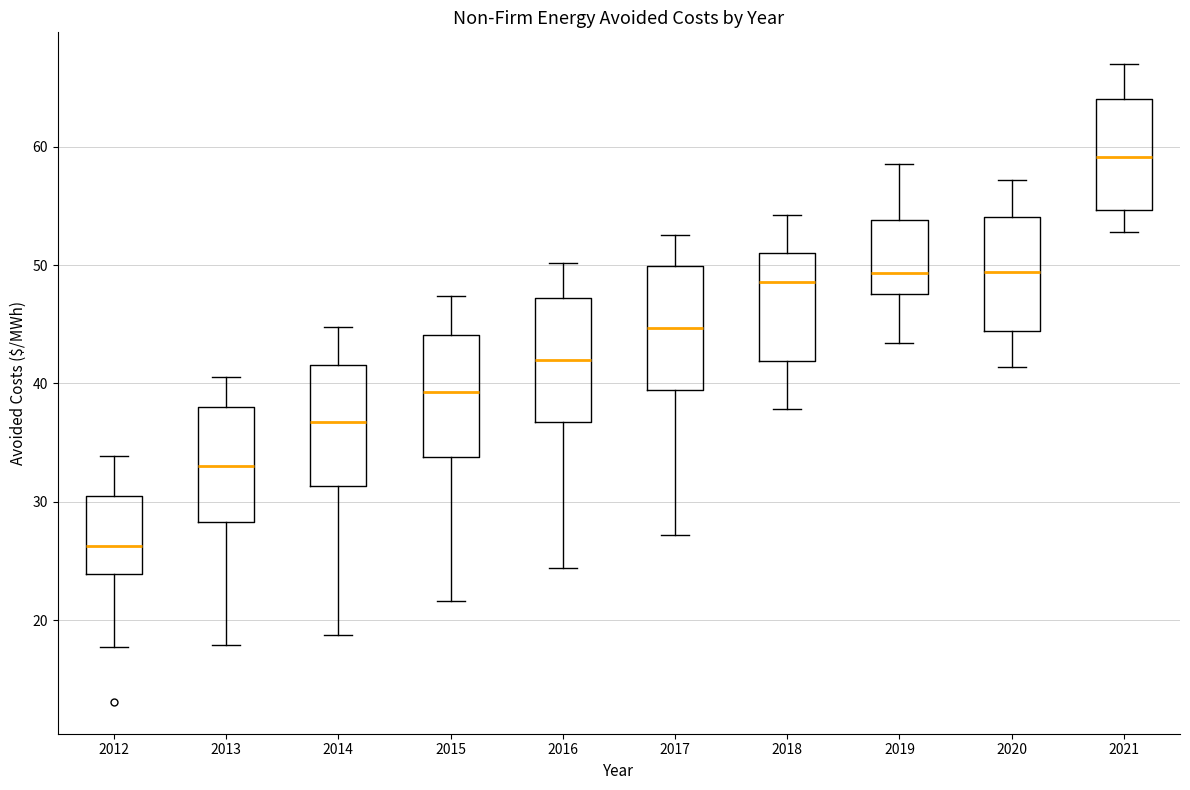

Reading left to right, transcribe this box plot: for each box, give where its median line is, the range the box spans, and where its two whiskers end, as read against the y-axis. The values are not printed on the chart, so give them approximately, as read against the axis.

2012: median 26, box 24 to 31, whiskers 18 to 34
2013: median 33, box 28 to 38, whiskers 18 to 41
2014: median 37, box 31 to 42, whiskers 19 to 45
2015: median 39, box 34 to 44, whiskers 22 to 47
2016: median 42, box 37 to 47, whiskers 24 to 50
2017: median 45, box 39 to 50, whiskers 27 to 53
2018: median 49, box 42 to 51, whiskers 38 to 54
2019: median 49, box 48 to 54, whiskers 43 to 59
2020: median 49, box 44 to 54, whiskers 41 to 57
2021: median 59, box 55 to 64, whiskers 53 to 67